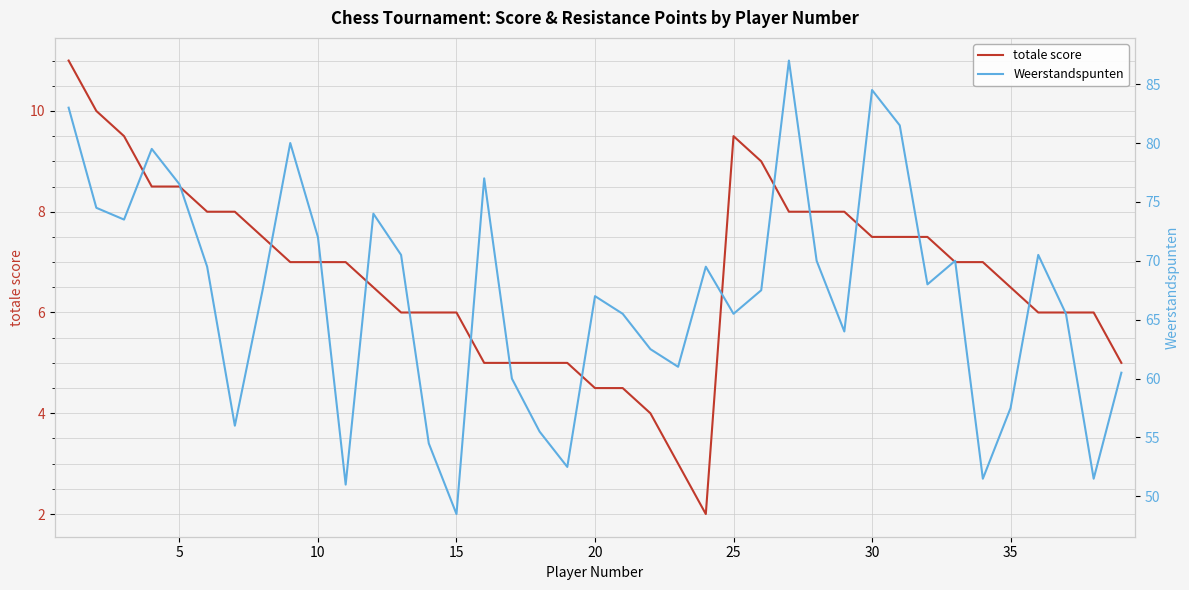

What is the highest value of the totale score series?

11.0